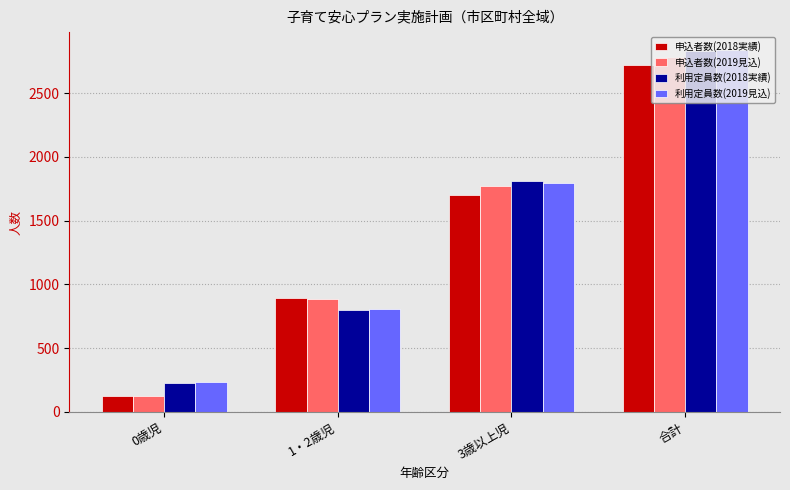

Rank the categories by 申込者数(2018実績) value from highest to lowest.

合計, 3歳以上児, 1・2歳児, 0歳児